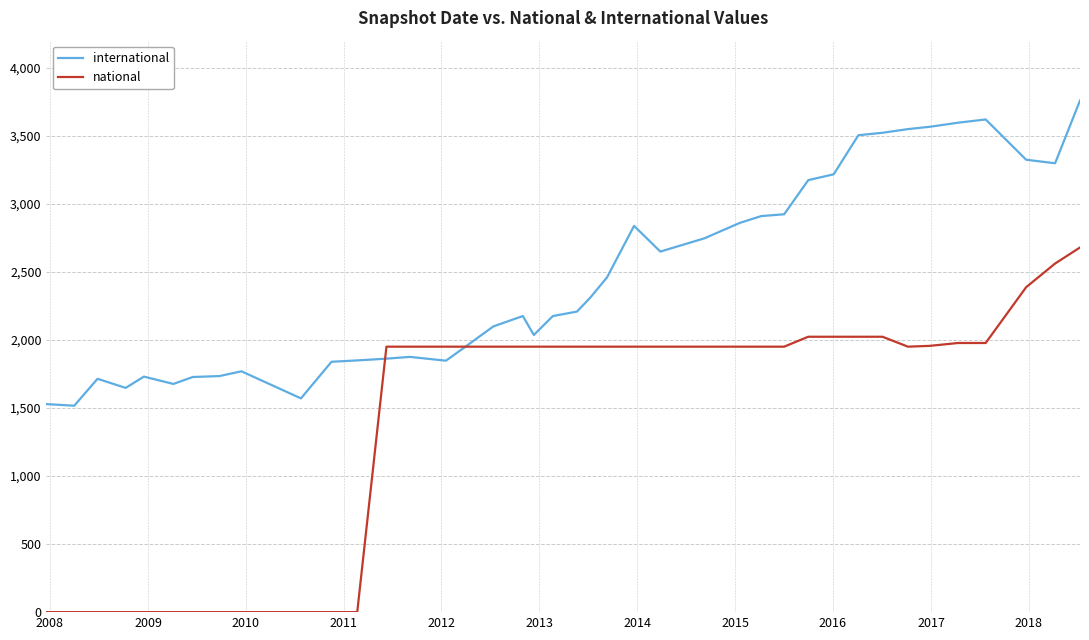

What is the sum of all national values?

56757